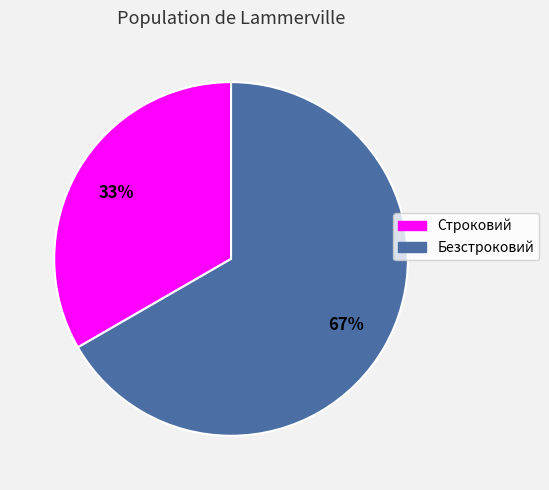

Which slice is the smallest?

Строковий